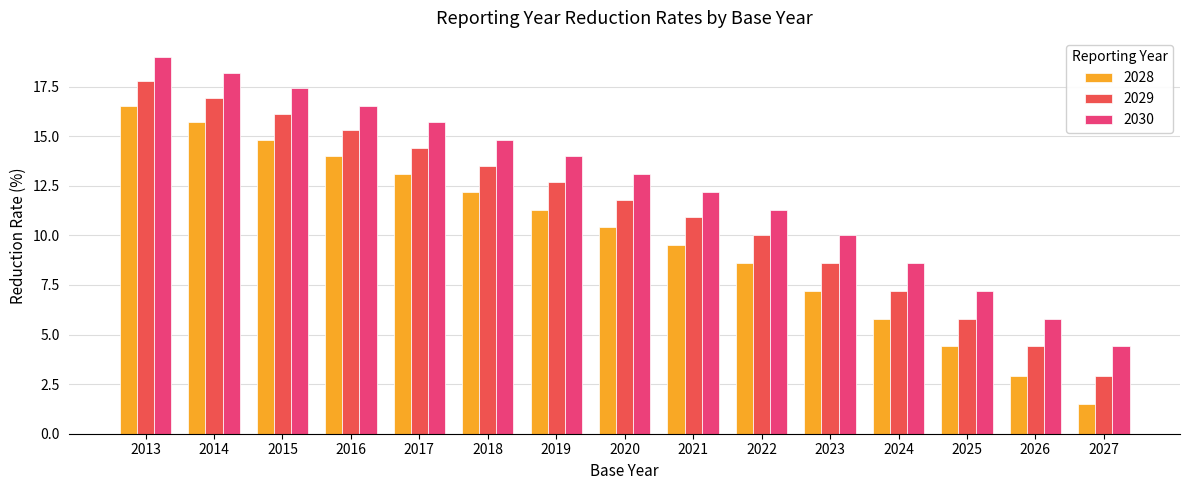

What are all the series names shown in the legend?

2028, 2029, 2030